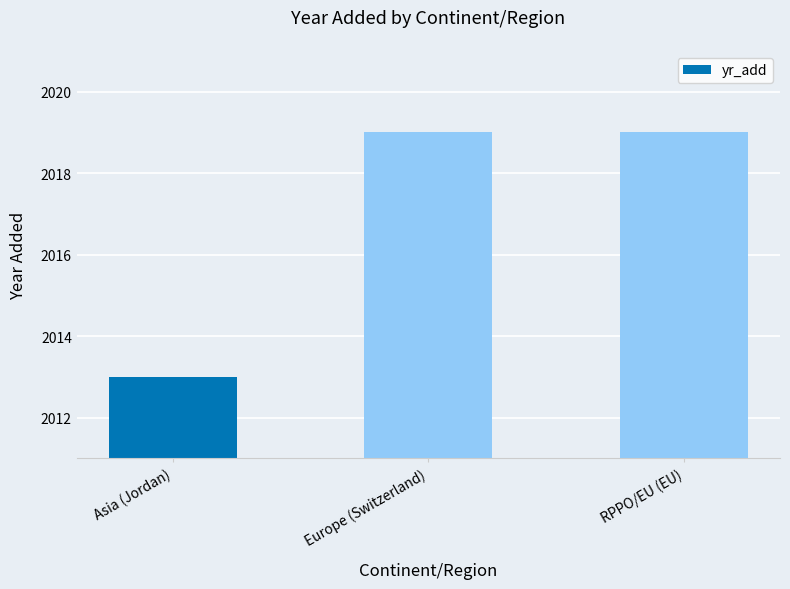

Reading left to right, extract all data points from this chart.

Asia (Jordan)=2013	Europe (Switzerland)=2019	RPPO/EU (EU)=2019